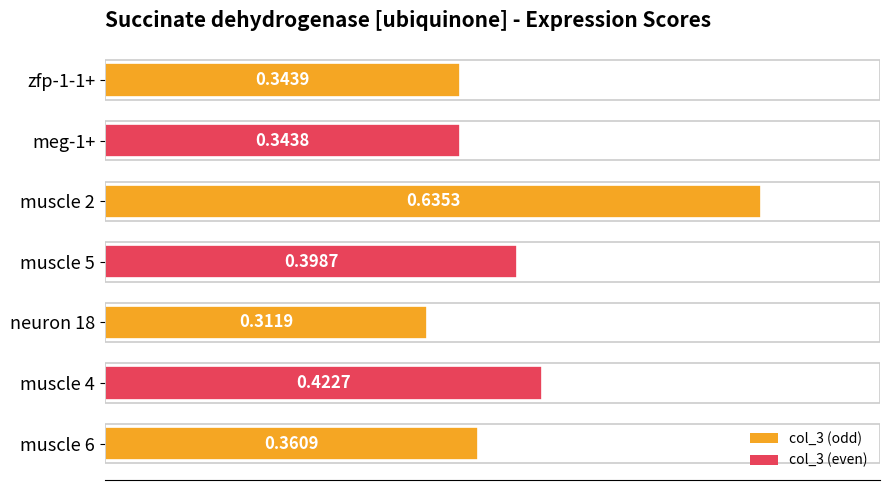

What is the sum of all values?

2.8